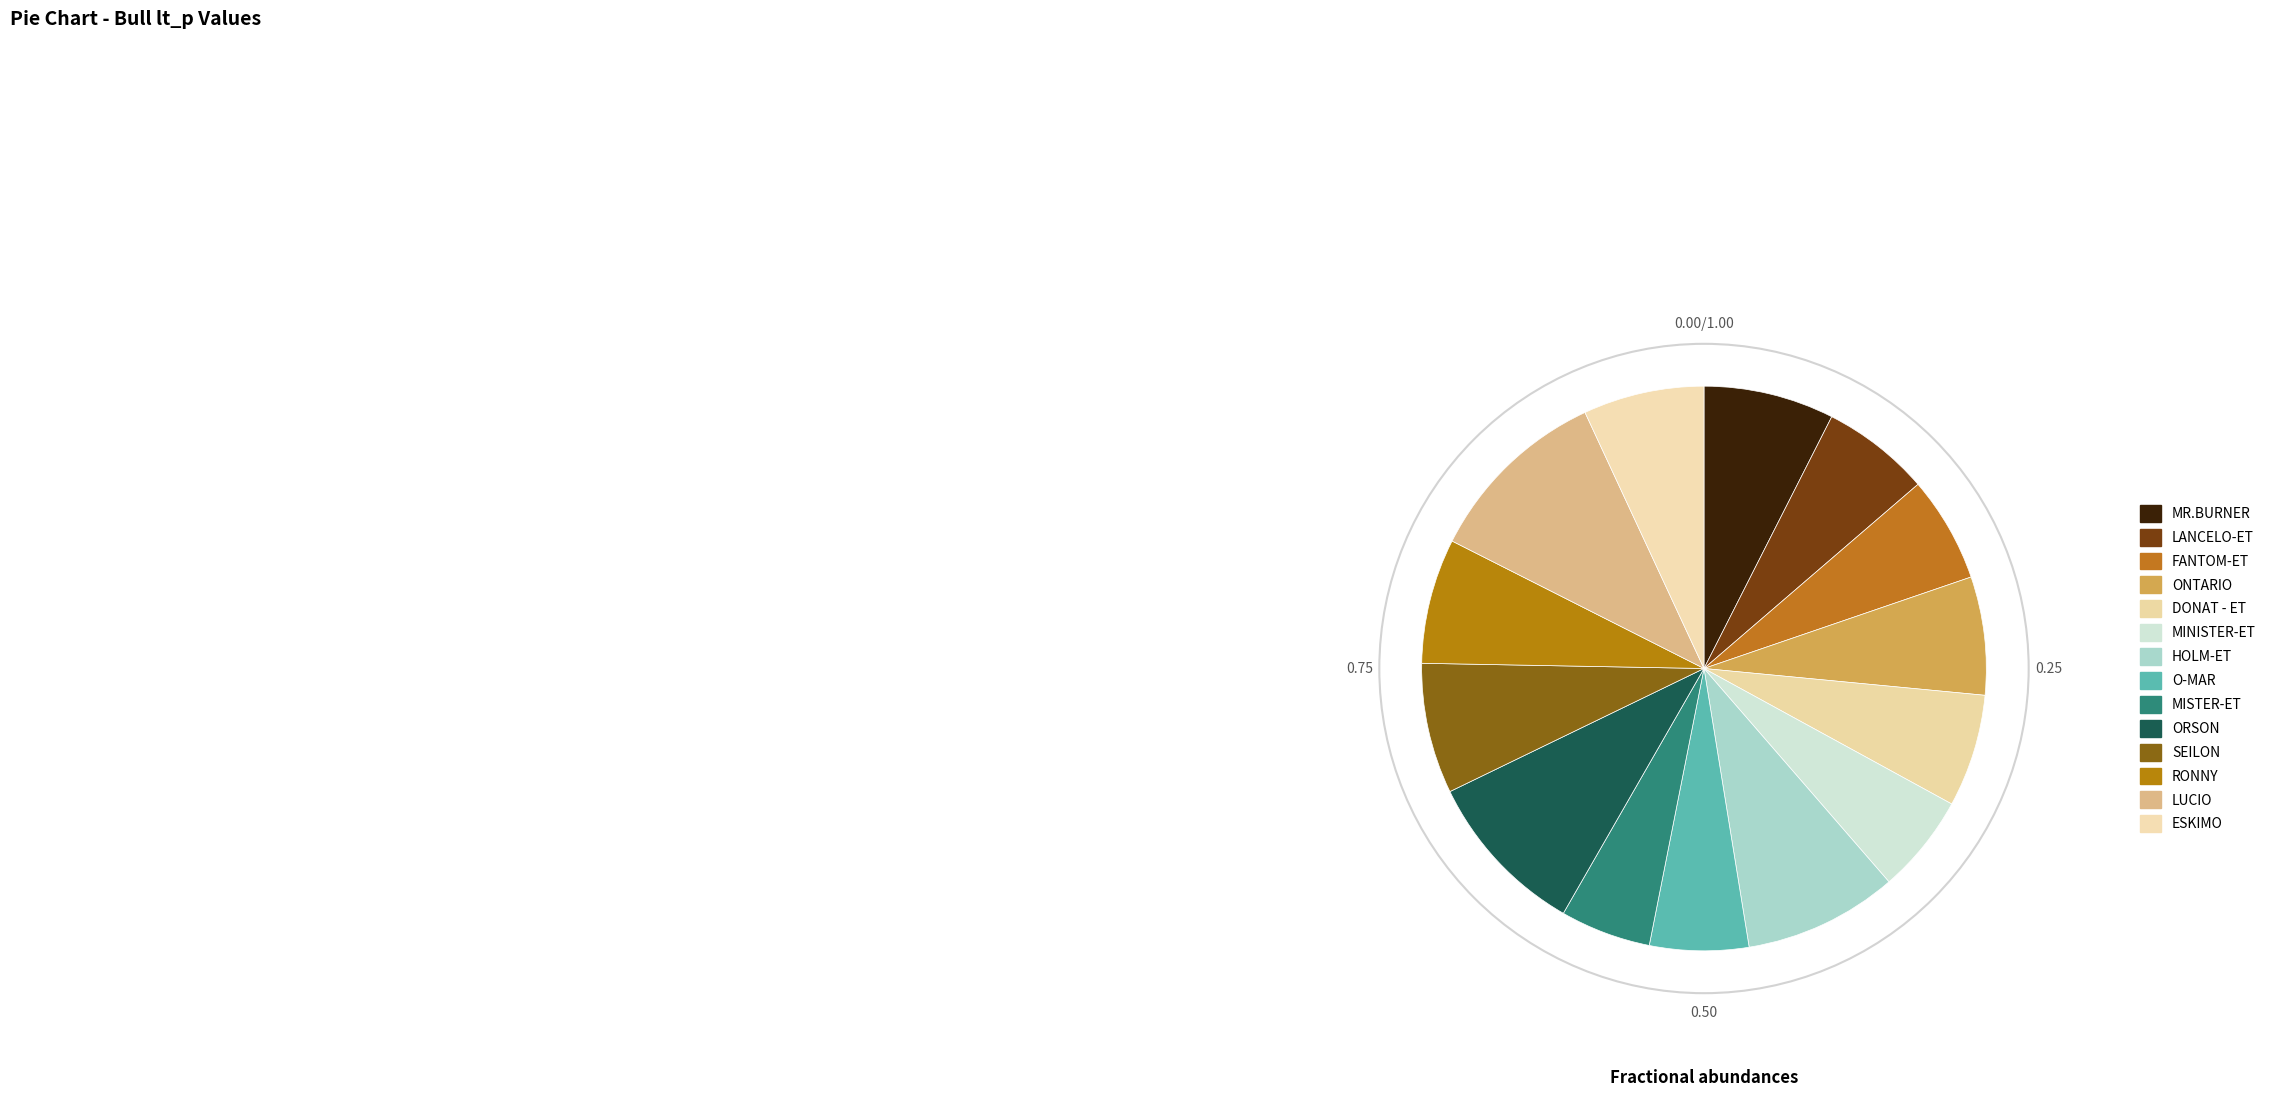

To the nearest percent, what is the combined percentage of MINISTER-ET and MR.BURNER?

13%